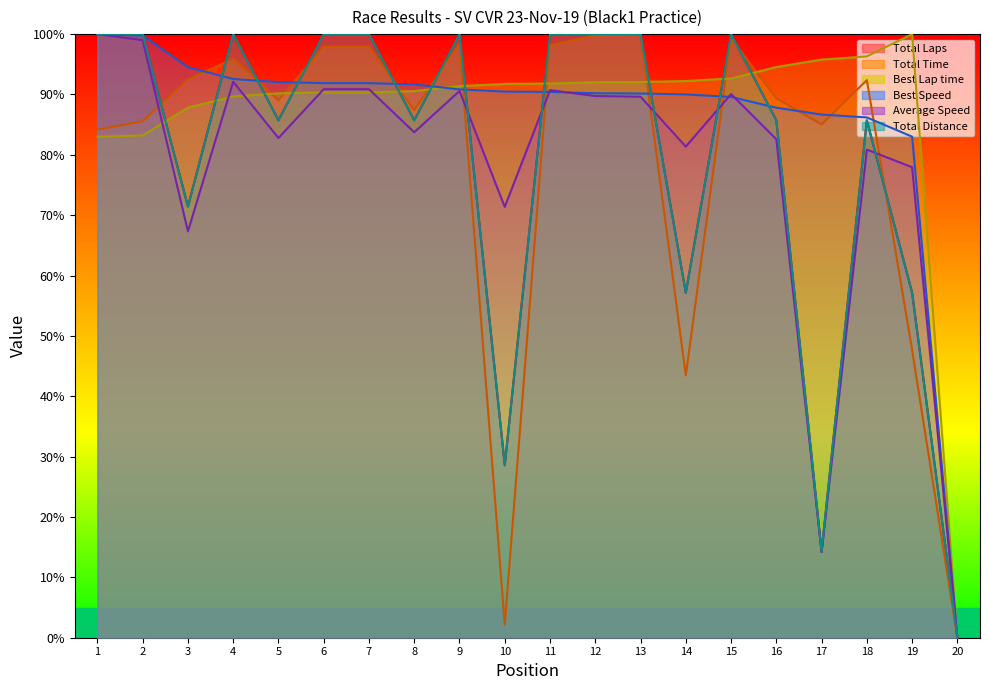

True or false: Average Speed has a value of 31.8 at 12.

False